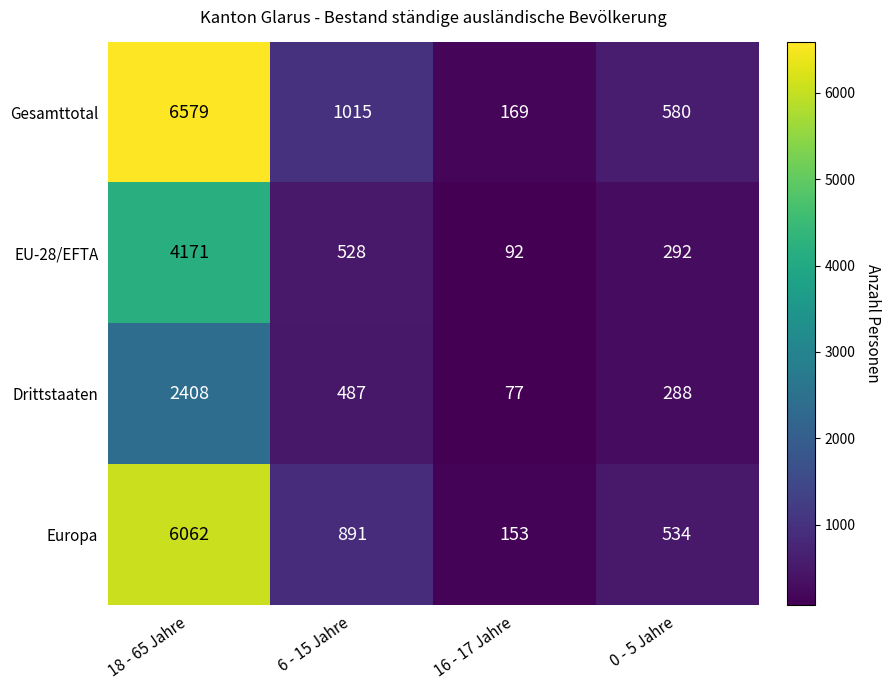

Which series has the largest total across all categories?

Gesamttotal